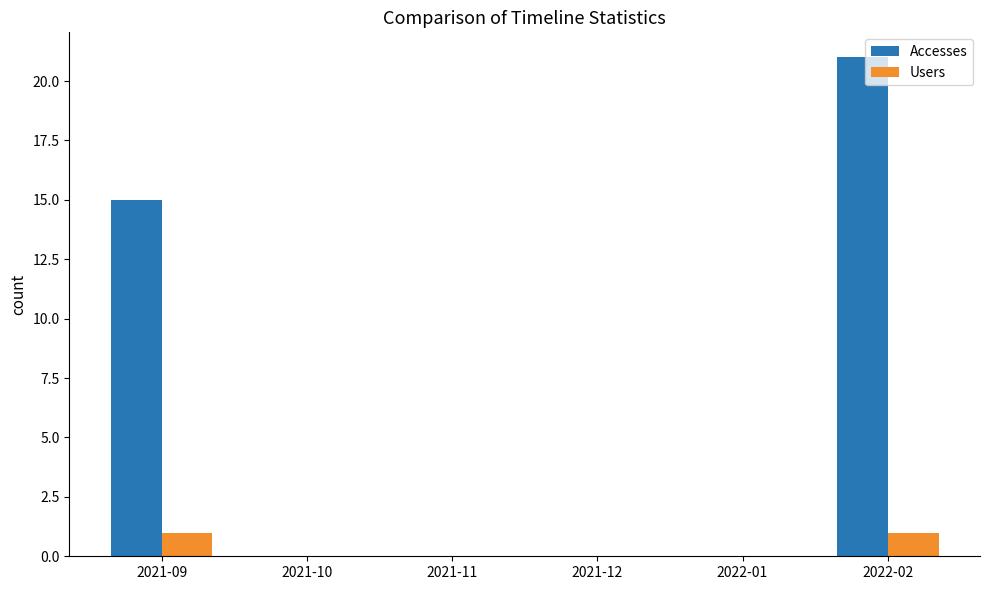

What are all the series names shown in the legend?

Accesses, Users